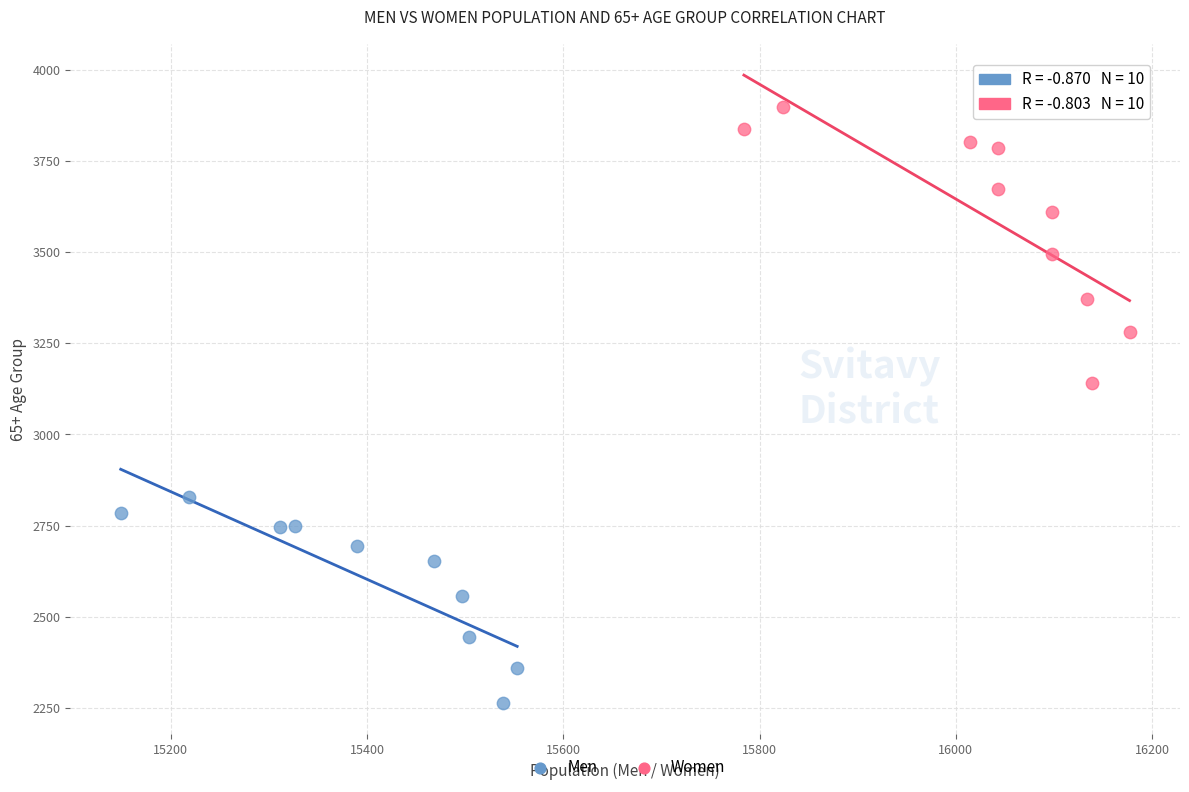

Which series has the largest Y range (max minus min)?

Women